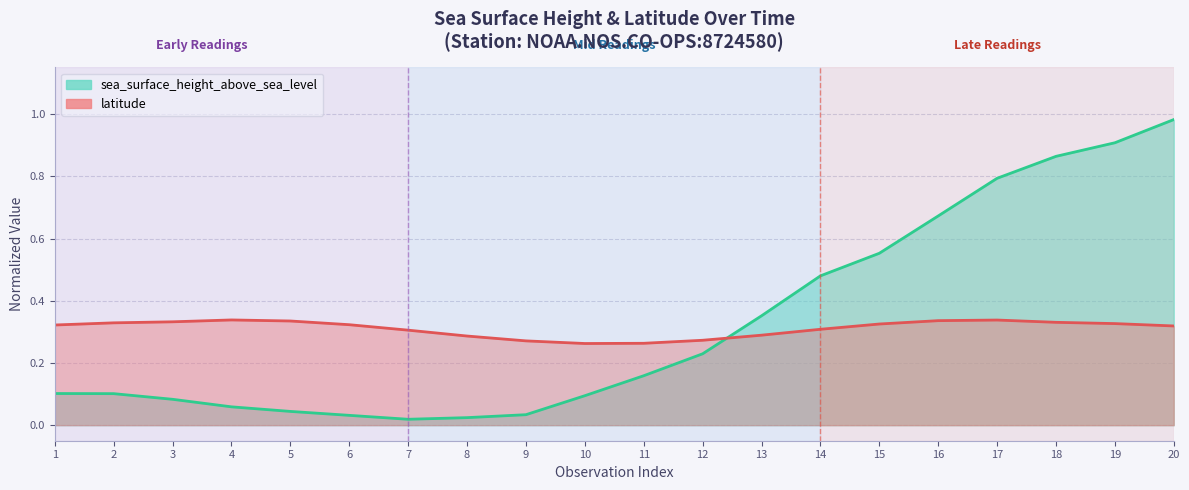

At which label is the value closest to 0?

7